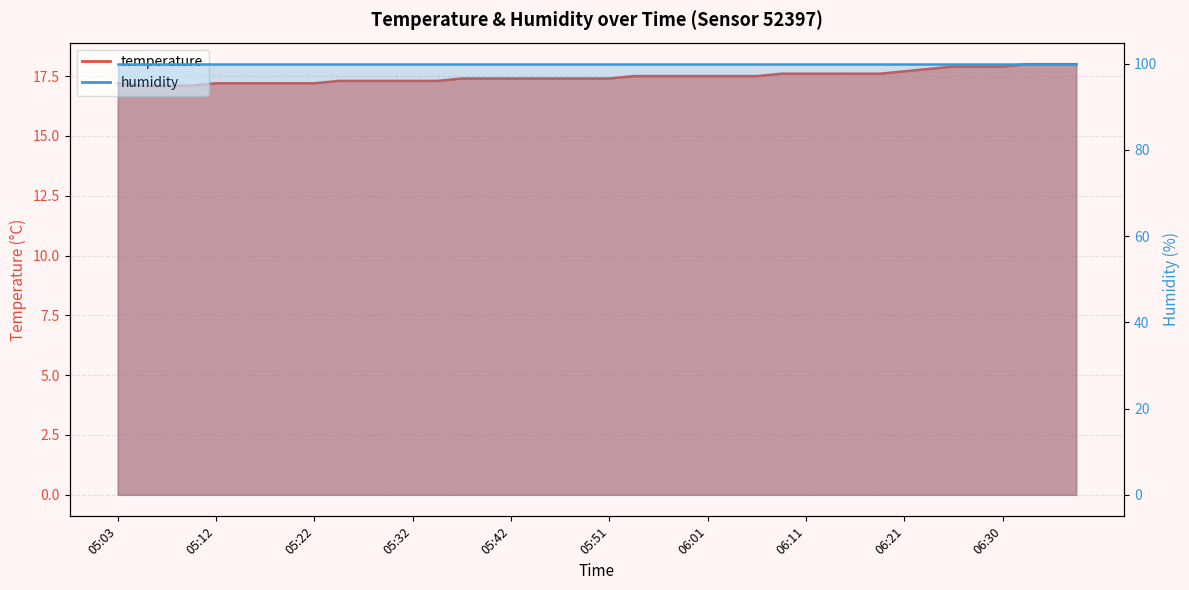

What is the value of the 25th point from the left?

17.5